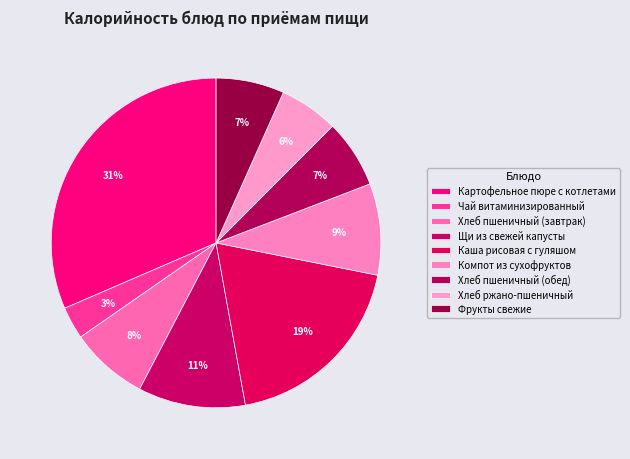

Is it true that Хлеб пшеничный (обед) is 7% of the pie?

True